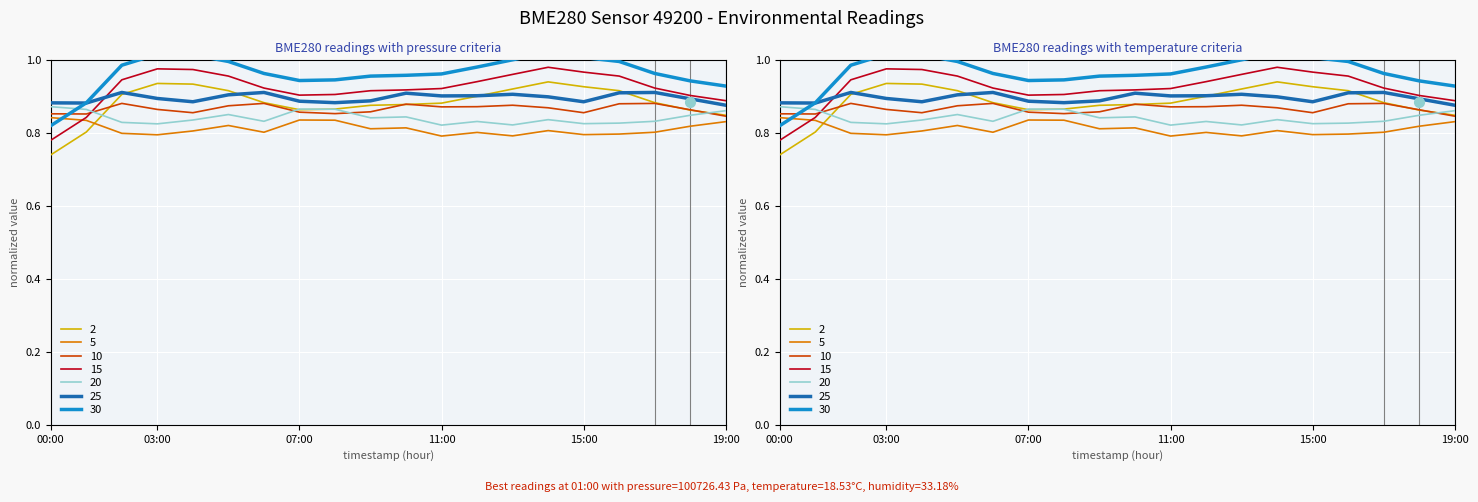

What is the label of the 2nd point from the right?

18:00